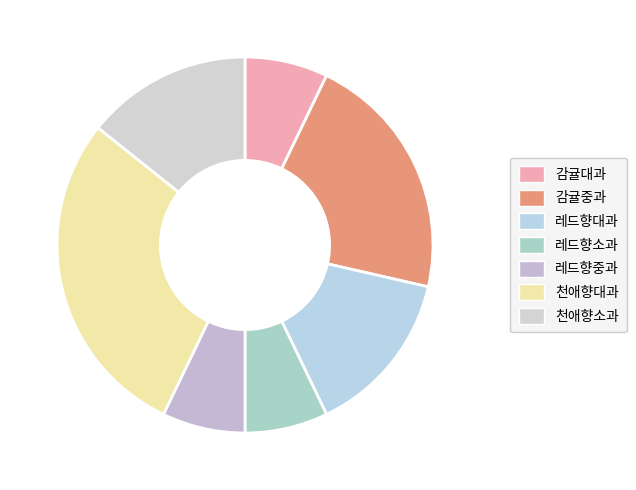

To the nearest percent, what is the combined percentage of 감귤중과 and 천애향소과?

36%